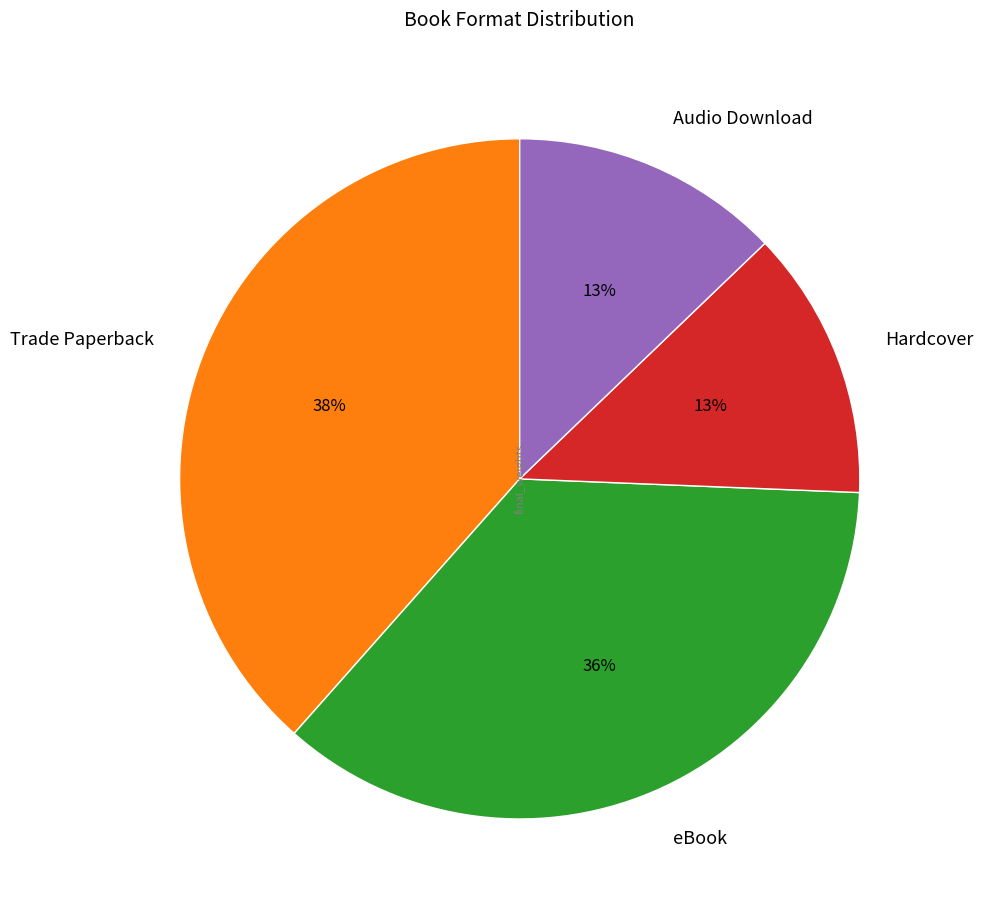

To the nearest percent, what is the combined percentage of Hardcover and eBook?

49%